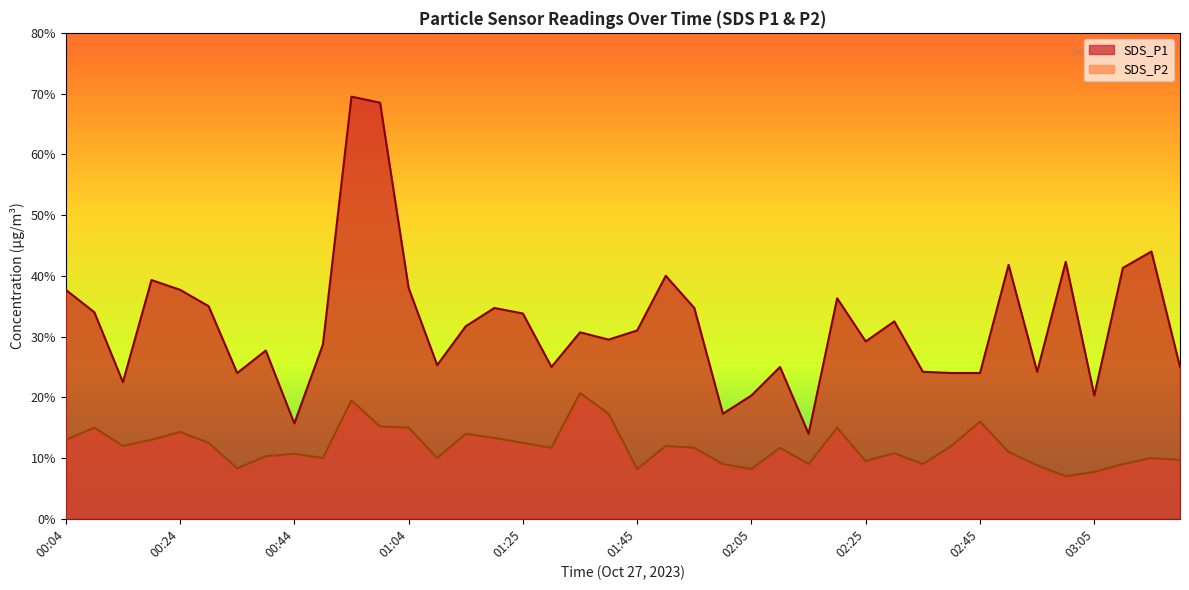

What is the smallest value displayed?

0.7